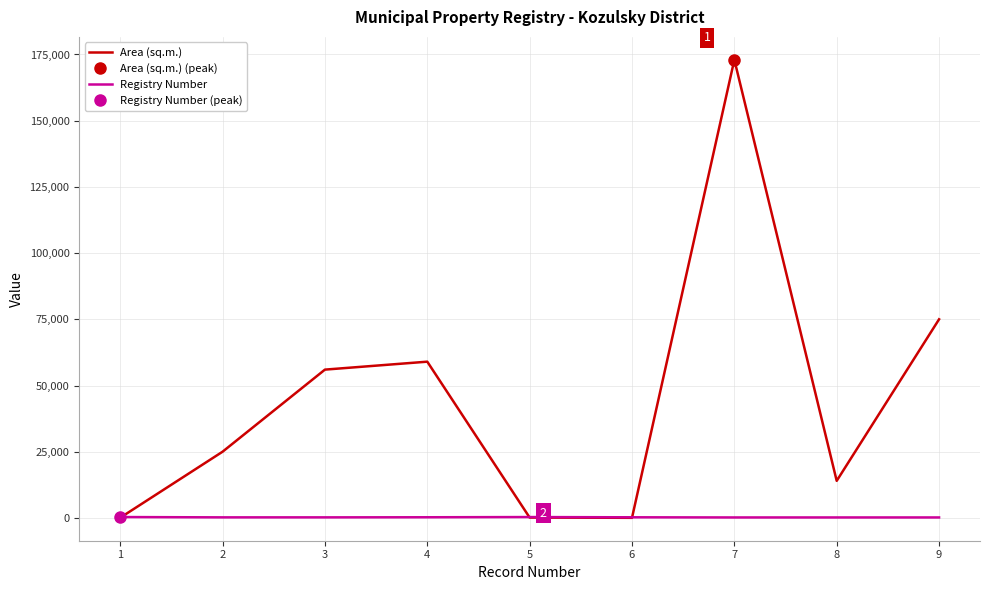

Is the value of Area (sq.m.) at 9 greater than the value of Registry Number at 7?

Yes